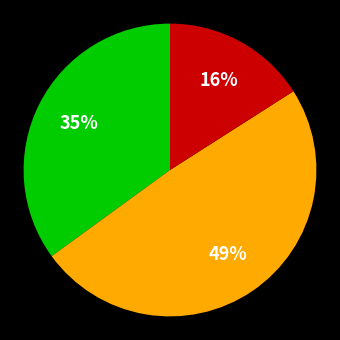

Is there any slice that represents more than half of the pie?

No